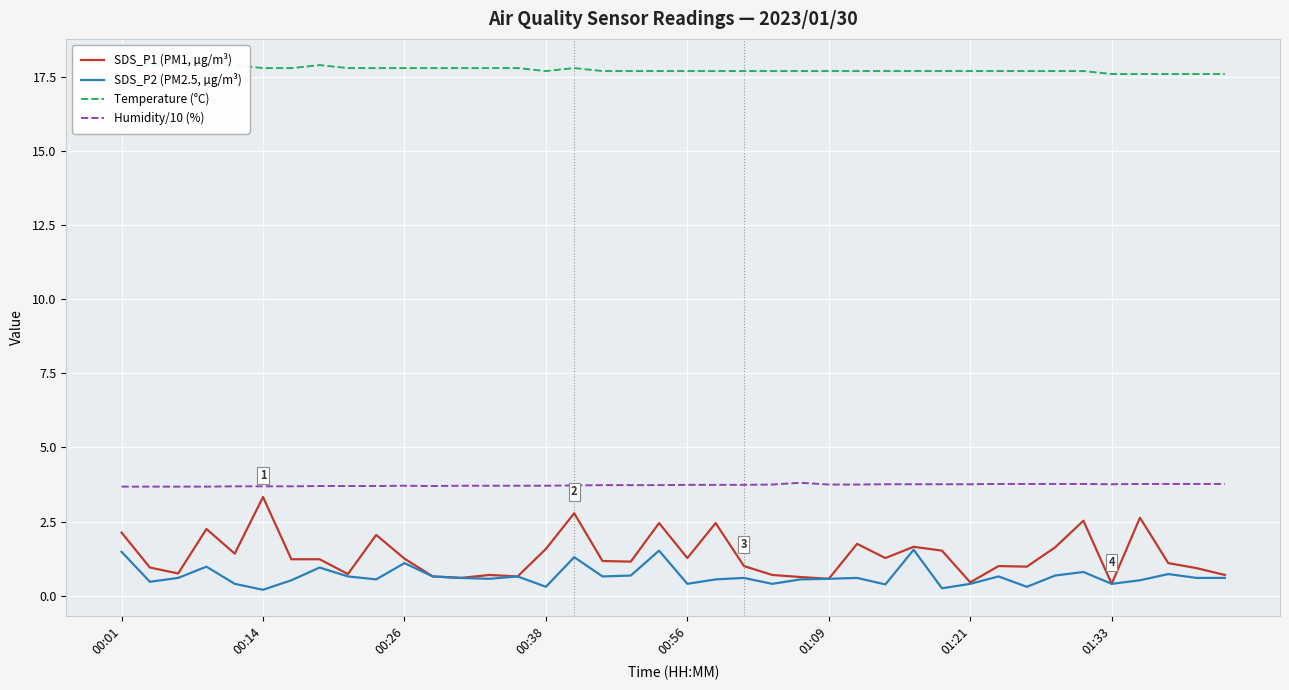

Is it true that Temperature (°C) equals 17.7 at 31?

True